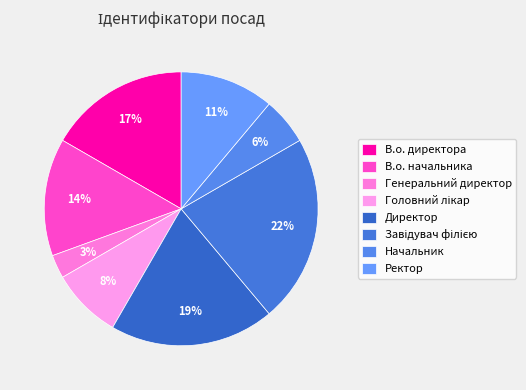

Is it true that Начальник is 6% of the pie?

True